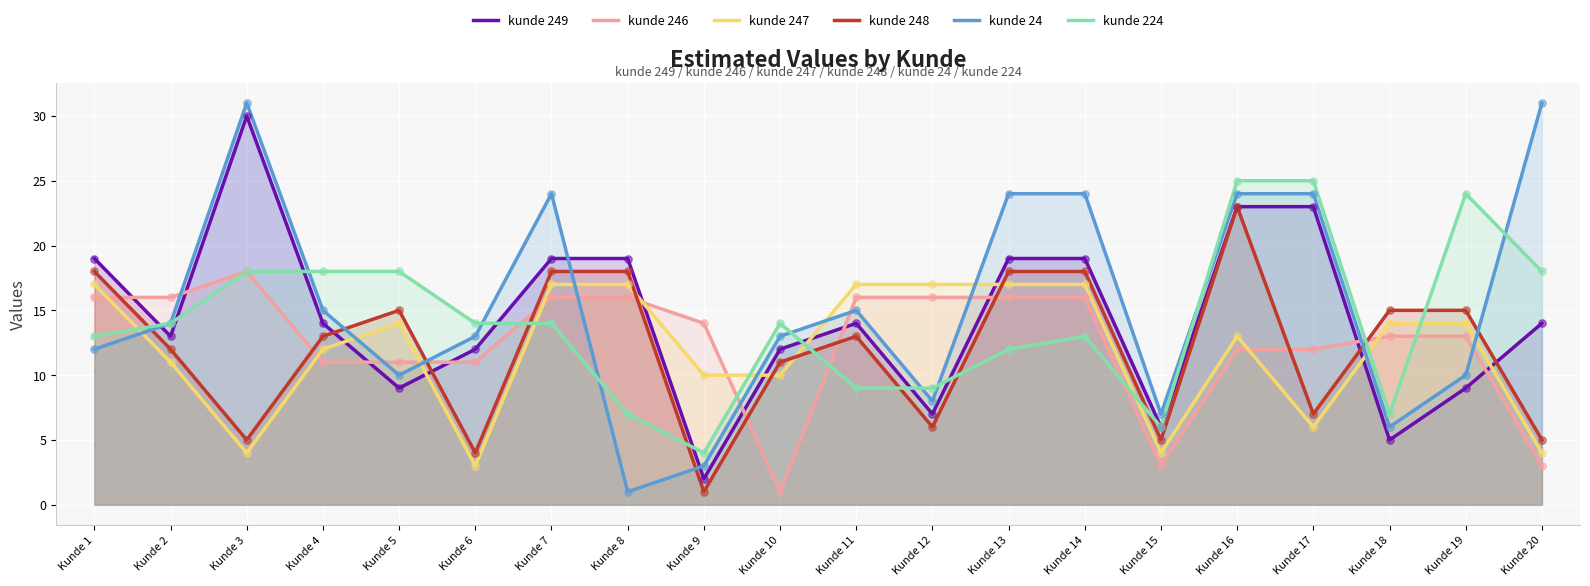

Which series has the largest total across all categories?

kunde 24